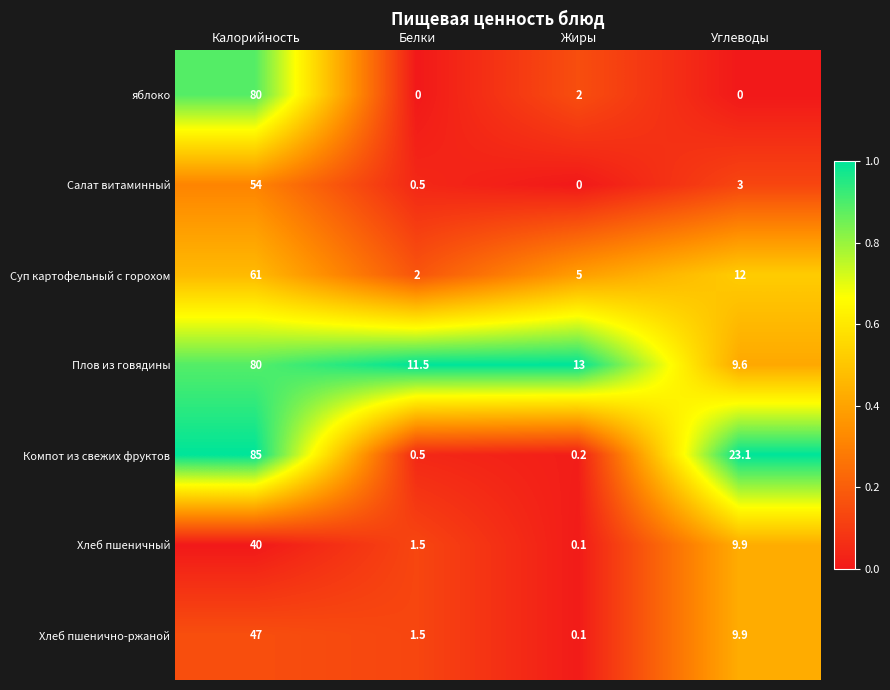

At which category does the chart reach its peak across all series?

Калорийность